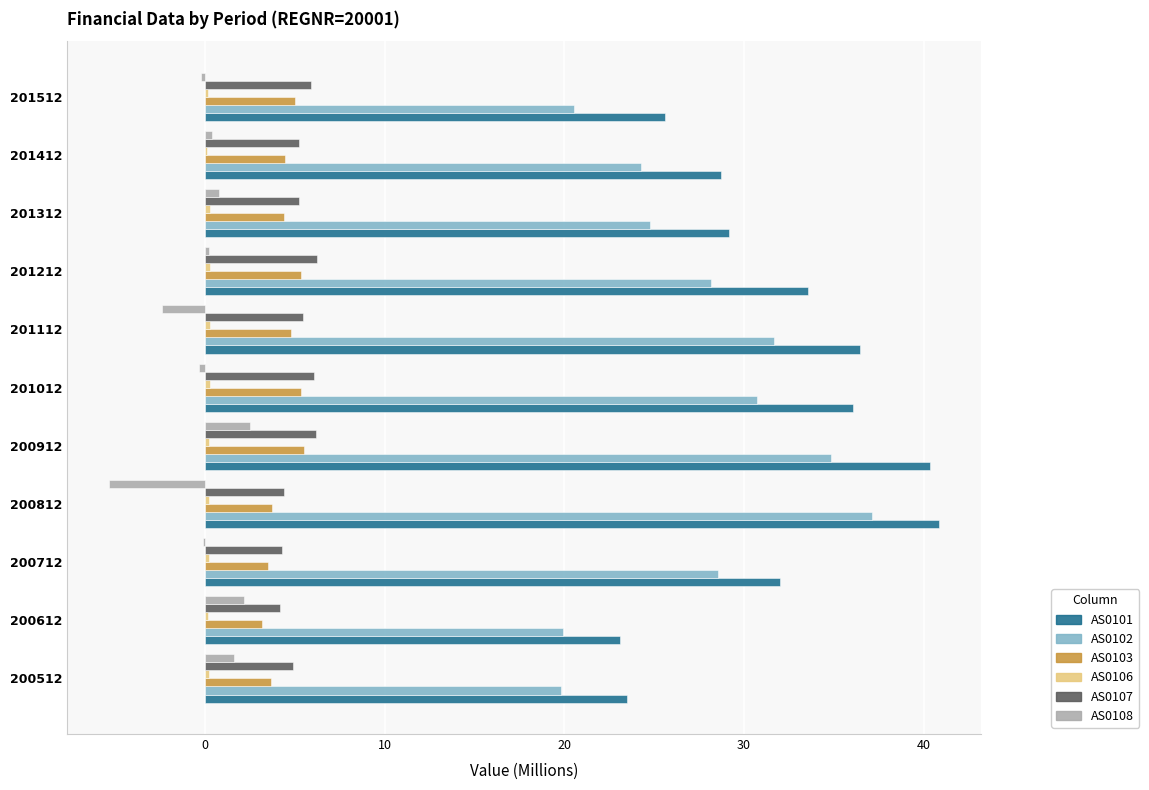

At which category is the sum across all series the highest?

200912